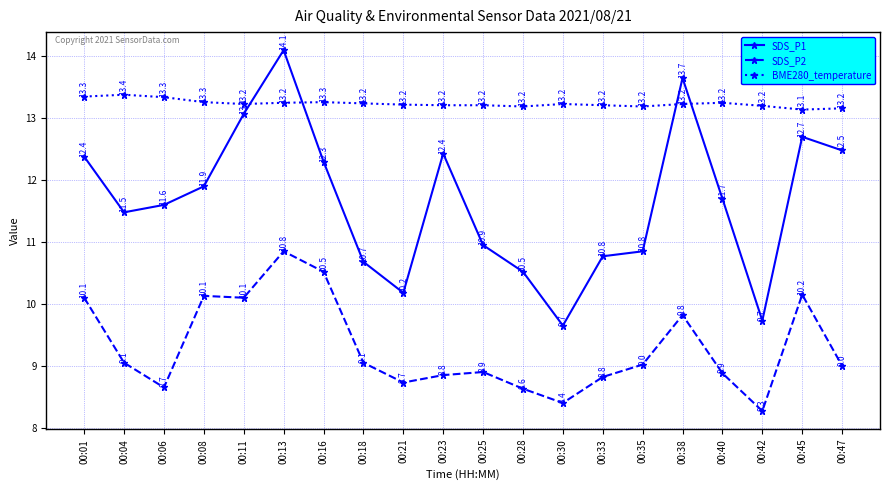

What is the difference between the maximum and second lowest values in the SDS_P1 series?

4.4